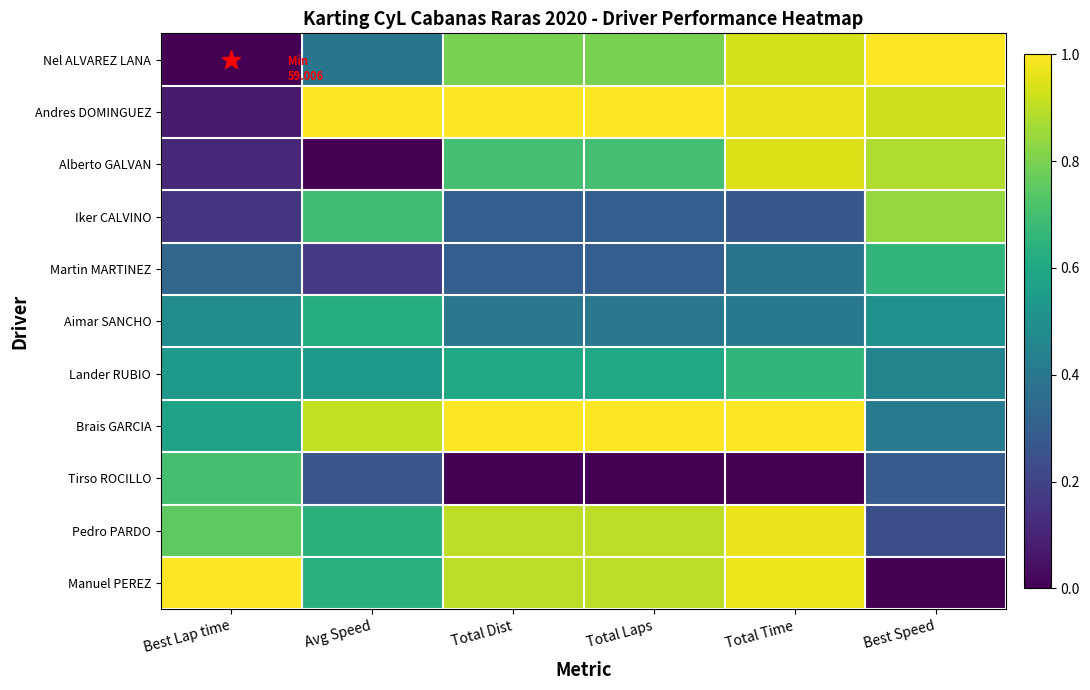

Reading left to right, extract all data points from this chart.

Nel ALVAREZ LANA: Best Lap time=0.0	Avg Speed=0.4	Total Dist=0.8	Total Laps=0.8	Total Time=0.9	Best Speed=1.0
Andres DOMINGUEZ: Best Lap time=0.1	Avg Speed=1.0	Total Dist=1.0	Total Laps=1.0	Total Time=1.0	Best Speed=0.9
Alberto GALVAN: Best Lap time=0.1	Avg Speed=0.0	Total Dist=0.7	Total Laps=0.7	Total Time=0.9	Best Speed=0.9
Iker CALVINO: Best Lap time=0.2	Avg Speed=0.7	Total Dist=0.3	Total Laps=0.3	Total Time=0.3	Best Speed=0.8
Martin MARTINEZ: Best Lap time=0.3	Avg Speed=0.2	Total Dist=0.3	Total Laps=0.3	Total Time=0.4	Best Speed=0.7
Aimar SANCHO: Best Lap time=0.5	Avg Speed=0.6	Total Dist=0.4	Total Laps=0.4	Total Time=0.4	Best Speed=0.5
Lander RUBIO: Best Lap time=0.5	Avg Speed=0.5	Total Dist=0.6	Total Laps=0.6	Total Time=0.7	Best Speed=0.5
Brais GARCIA: Best Lap time=0.6	Avg Speed=0.9	Total Dist=1.0	Total Laps=1.0	Total Time=1.0	Best Speed=0.4
Tirso ROCILLO: Best Lap time=0.7	Avg Speed=0.3	Total Dist=0.0	Total Laps=0.0	Total Time=0.0	Best Speed=0.3
Pedro PARDO: Best Lap time=0.8	Avg Speed=0.6	Total Dist=0.9	Total Laps=0.9	Total Time=1.0	Best Speed=0.2
Manuel PEREZ: Best Lap time=1.0	Avg Speed=0.6	Total Dist=0.9	Total Laps=0.9	Total Time=1.0	Best Speed=0.0